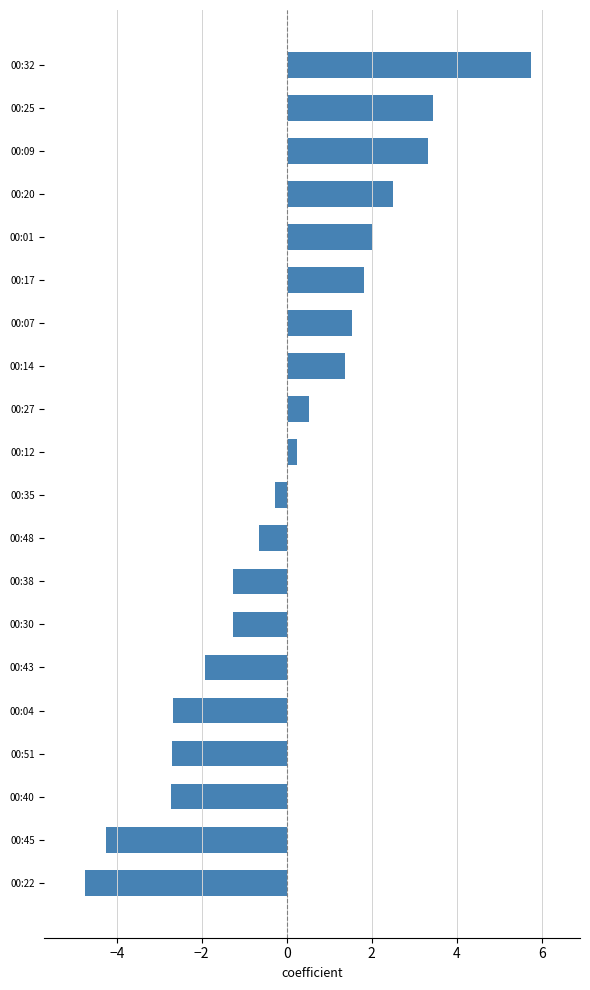

What is the minimum value shown in the chart?

-4.7